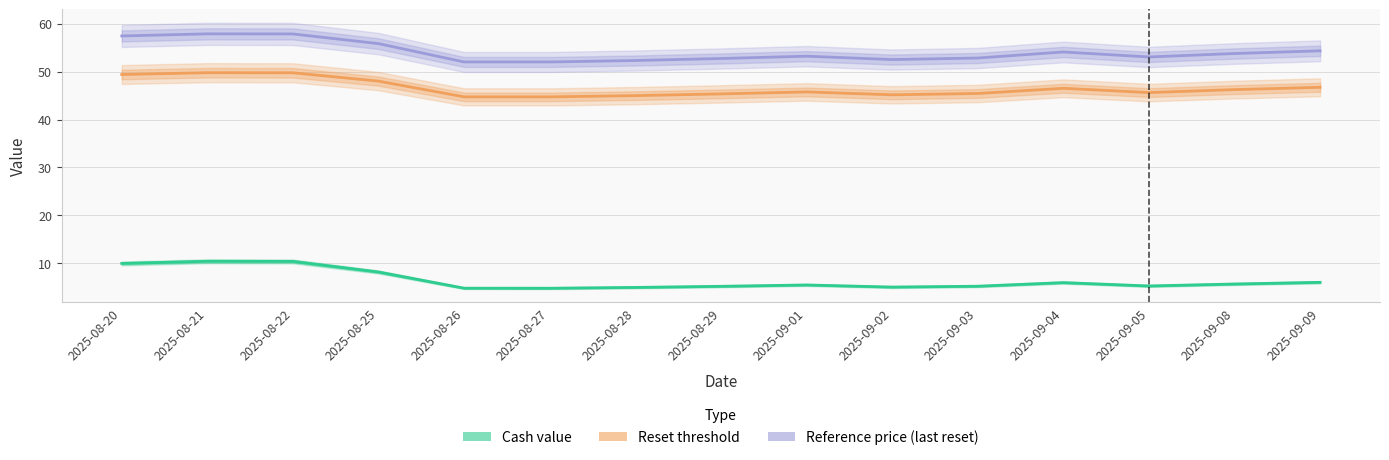

What is the approximate value of Reset threshold at 2025-08-26?

44.7